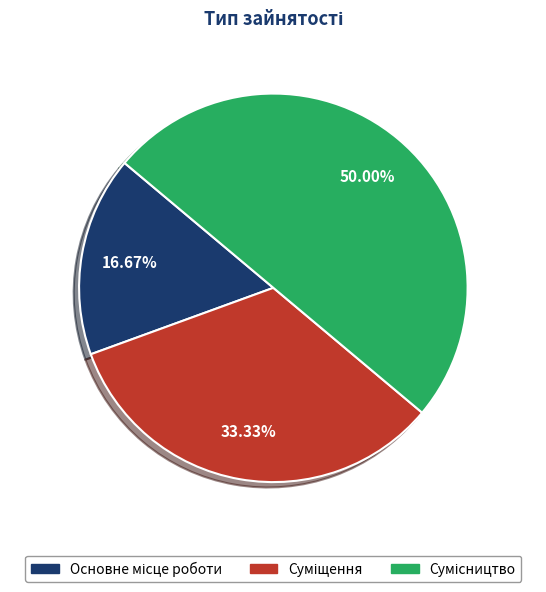

How many segments does this pie chart have?

3